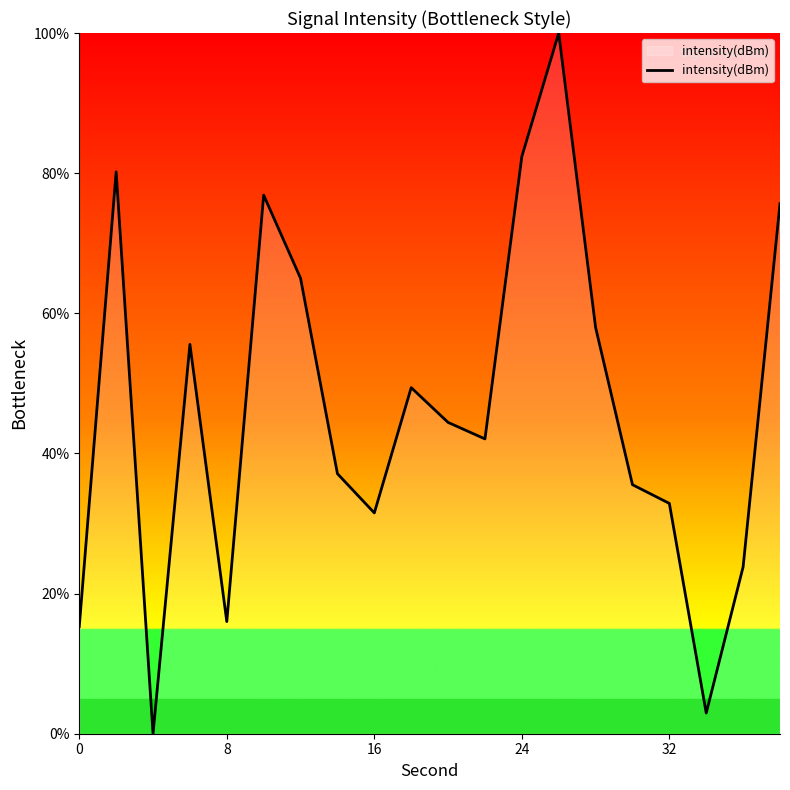

What is the difference between the maximum and minimum values?

100.0